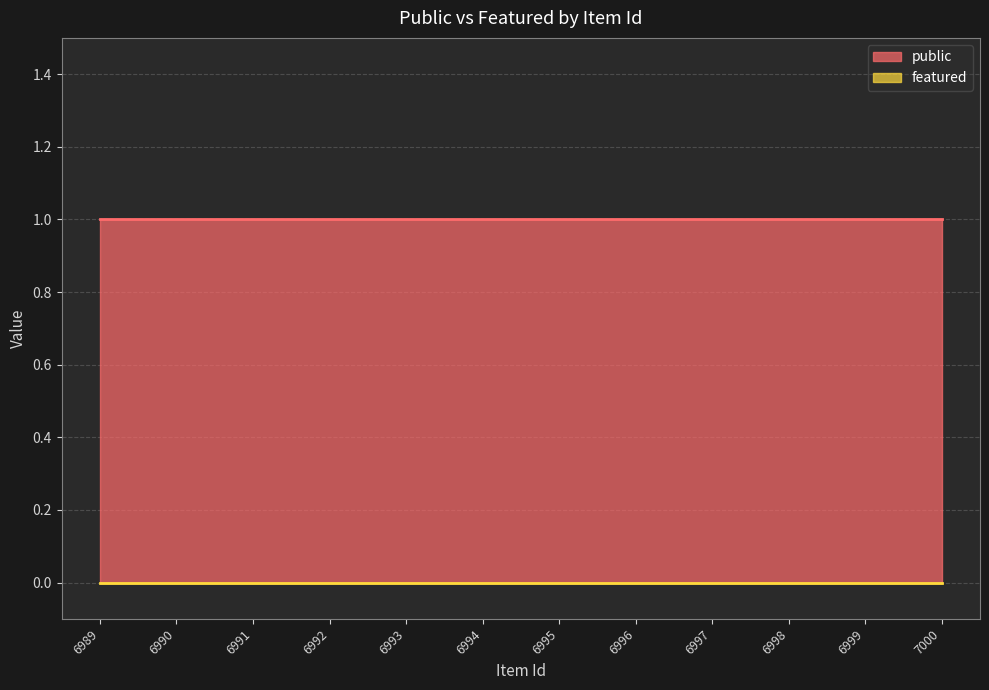

At 6995, list the series in order from smallest to largest.

featured, public